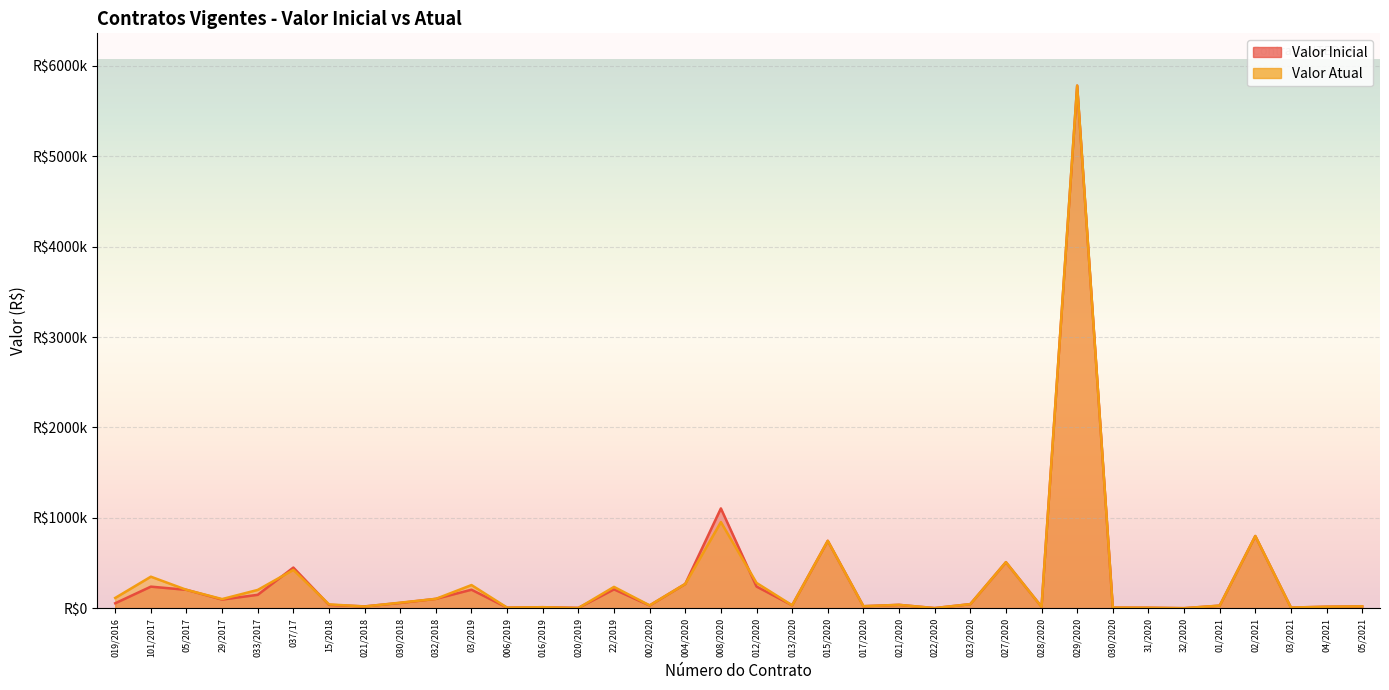

The Valor Atual series shows 606.4 at 022/2020. True or false?

False